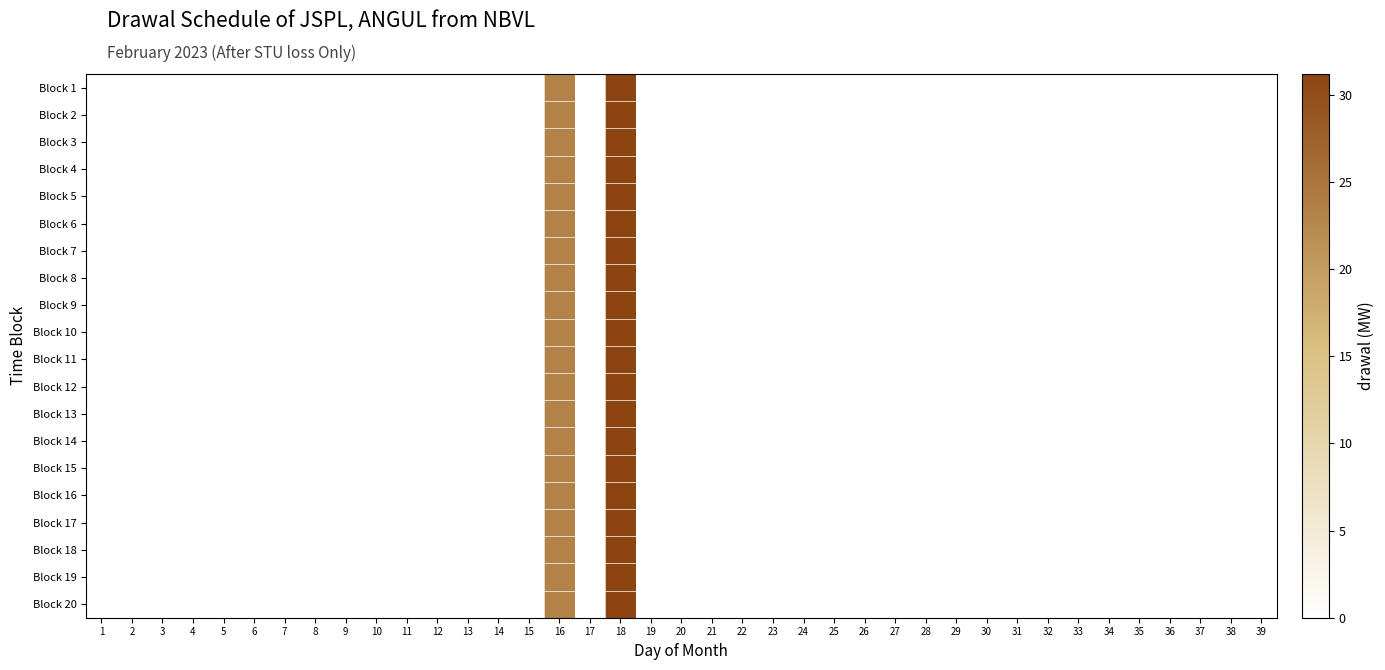

Reading left to right, extract all data points from this chart.

Block 1: 1=0.0	2=0.0	3=0.0	4=0.0	5=0.0	6=0.0	7=0.0	8=0.0	9=0.0	10=0.0	11=0.0	12=0.0	13=0.0	14=0.0	15=0.0	16=23.3	17=0.0	18=31.2	19=0.0	20=0.0	21=0.0	22=0.0	23=0.0	24=0.0	25=0.0	26=0.0	27=0.0	28=0.0	29=0.0	30=0.0	31=0.0	32=0.0	33=0.0	34=0.0	35=0.0	36=0.0	37=0.0	38=0.0	39=0.0
Block 2: 1=0.0	2=0.0	3=0.0	4=0.0	5=0.0	6=0.0	7=0.0	8=0.0	9=0.0	10=0.0	11=0.0	12=0.0	13=0.0	14=0.0	15=0.0	16=23.3	17=0.0	18=31.2	19=0.0	20=0.0	21=0.0	22=0.0	23=0.0	24=0.0	25=0.0	26=0.0	27=0.0	28=0.0	29=0.0	30=0.0	31=0.0	32=0.0	33=0.0	34=0.0	35=0.0	36=0.0	37=0.0	38=0.0	39=0.0
Block 3: 1=0.0	2=0.0	3=0.0	4=0.0	5=0.0	6=0.0	7=0.0	8=0.0	9=0.0	10=0.0	11=0.0	12=0.0	13=0.0	14=0.0	15=0.0	16=23.3	17=0.0	18=31.2	19=0.0	20=0.0	21=0.0	22=0.0	23=0.0	24=0.0	25=0.0	26=0.0	27=0.0	28=0.0	29=0.0	30=0.0	31=0.0	32=0.0	33=0.0	34=0.0	35=0.0	36=0.0	37=0.0	38=0.0	39=0.0
Block 4: 1=0.0	2=0.0	3=0.0	4=0.0	5=0.0	6=0.0	7=0.0	8=0.0	9=0.0	10=0.0	11=0.0	12=0.0	13=0.0	14=0.0	15=0.0	16=23.3	17=0.0	18=31.2	19=0.0	20=0.0	21=0.0	22=0.0	23=0.0	24=0.0	25=0.0	26=0.0	27=0.0	28=0.0	29=0.0	30=0.0	31=0.0	32=0.0	33=0.0	34=0.0	35=0.0	36=0.0	37=0.0	38=0.0	39=0.0
Block 5: 1=0.0	2=0.0	3=0.0	4=0.0	5=0.0	6=0.0	7=0.0	8=0.0	9=0.0	10=0.0	11=0.0	12=0.0	13=0.0	14=0.0	15=0.0	16=23.3	17=0.0	18=31.2	19=0.0	20=0.0	21=0.0	22=0.0	23=0.0	24=0.0	25=0.0	26=0.0	27=0.0	28=0.0	29=0.0	30=0.0	31=0.0	32=0.0	33=0.0	34=0.0	35=0.0	36=0.0	37=0.0	38=0.0	39=0.0
Block 6: 1=0.0	2=0.0	3=0.0	4=0.0	5=0.0	6=0.0	7=0.0	8=0.0	9=0.0	10=0.0	11=0.0	12=0.0	13=0.0	14=0.0	15=0.0	16=23.3	17=0.0	18=31.2	19=0.0	20=0.0	21=0.0	22=0.0	23=0.0	24=0.0	25=0.0	26=0.0	27=0.0	28=0.0	29=0.0	30=0.0	31=0.0	32=0.0	33=0.0	34=0.0	35=0.0	36=0.0	37=0.0	38=0.0	39=0.0
Block 7: 1=0.0	2=0.0	3=0.0	4=0.0	5=0.0	6=0.0	7=0.0	8=0.0	9=0.0	10=0.0	11=0.0	12=0.0	13=0.0	14=0.0	15=0.0	16=23.3	17=0.0	18=31.2	19=0.0	20=0.0	21=0.0	22=0.0	23=0.0	24=0.0	25=0.0	26=0.0	27=0.0	28=0.0	29=0.0	30=0.0	31=0.0	32=0.0	33=0.0	34=0.0	35=0.0	36=0.0	37=0.0	38=0.0	39=0.0
Block 8: 1=0.0	2=0.0	3=0.0	4=0.0	5=0.0	6=0.0	7=0.0	8=0.0	9=0.0	10=0.0	11=0.0	12=0.0	13=0.0	14=0.0	15=0.0	16=23.3	17=0.0	18=31.2	19=0.0	20=0.0	21=0.0	22=0.0	23=0.0	24=0.0	25=0.0	26=0.0	27=0.0	28=0.0	29=0.0	30=0.0	31=0.0	32=0.0	33=0.0	34=0.0	35=0.0	36=0.0	37=0.0	38=0.0	39=0.0
Block 9: 1=0.0	2=0.0	3=0.0	4=0.0	5=0.0	6=0.0	7=0.0	8=0.0	9=0.0	10=0.0	11=0.0	12=0.0	13=0.0	14=0.0	15=0.0	16=23.3	17=0.0	18=31.2	19=0.0	20=0.0	21=0.0	22=0.0	23=0.0	24=0.0	25=0.0	26=0.0	27=0.0	28=0.0	29=0.0	30=0.0	31=0.0	32=0.0	33=0.0	34=0.0	35=0.0	36=0.0	37=0.0	38=0.0	39=0.0
Block 10: 1=0.0	2=0.0	3=0.0	4=0.0	5=0.0	6=0.0	7=0.0	8=0.0	9=0.0	10=0.0	11=0.0	12=0.0	13=0.0	14=0.0	15=0.0	16=23.3	17=0.0	18=31.2	19=0.0	20=0.0	21=0.0	22=0.0	23=0.0	24=0.0	25=0.0	26=0.0	27=0.0	28=0.0	29=0.0	30=0.0	31=0.0	32=0.0	33=0.0	34=0.0	35=0.0	36=0.0	37=0.0	38=0.0	39=0.0
Block 11: 1=0.0	2=0.0	3=0.0	4=0.0	5=0.0	6=0.0	7=0.0	8=0.0	9=0.0	10=0.0	11=0.0	12=0.0	13=0.0	14=0.0	15=0.0	16=23.3	17=0.0	18=31.2	19=0.0	20=0.0	21=0.0	22=0.0	23=0.0	24=0.0	25=0.0	26=0.0	27=0.0	28=0.0	29=0.0	30=0.0	31=0.0	32=0.0	33=0.0	34=0.0	35=0.0	36=0.0	37=0.0	38=0.0	39=0.0
Block 12: 1=0.0	2=0.0	3=0.0	4=0.0	5=0.0	6=0.0	7=0.0	8=0.0	9=0.0	10=0.0	11=0.0	12=0.0	13=0.0	14=0.0	15=0.0	16=23.3	17=0.0	18=31.2	19=0.0	20=0.0	21=0.0	22=0.0	23=0.0	24=0.0	25=0.0	26=0.0	27=0.0	28=0.0	29=0.0	30=0.0	31=0.0	32=0.0	33=0.0	34=0.0	35=0.0	36=0.0	37=0.0	38=0.0	39=0.0
Block 13: 1=0.0	2=0.0	3=0.0	4=0.0	5=0.0	6=0.0	7=0.0	8=0.0	9=0.0	10=0.0	11=0.0	12=0.0	13=0.0	14=0.0	15=0.0	16=23.3	17=0.0	18=31.2	19=0.0	20=0.0	21=0.0	22=0.0	23=0.0	24=0.0	25=0.0	26=0.0	27=0.0	28=0.0	29=0.0	30=0.0	31=0.0	32=0.0	33=0.0	34=0.0	35=0.0	36=0.0	37=0.0	38=0.0	39=0.0
Block 14: 1=0.0	2=0.0	3=0.0	4=0.0	5=0.0	6=0.0	7=0.0	8=0.0	9=0.0	10=0.0	11=0.0	12=0.0	13=0.0	14=0.0	15=0.0	16=23.3	17=0.0	18=31.2	19=0.0	20=0.0	21=0.0	22=0.0	23=0.0	24=0.0	25=0.0	26=0.0	27=0.0	28=0.0	29=0.0	30=0.0	31=0.0	32=0.0	33=0.0	34=0.0	35=0.0	36=0.0	37=0.0	38=0.0	39=0.0
Block 15: 1=0.0	2=0.0	3=0.0	4=0.0	5=0.0	6=0.0	7=0.0	8=0.0	9=0.0	10=0.0	11=0.0	12=0.0	13=0.0	14=0.0	15=0.0	16=23.3	17=0.0	18=31.2	19=0.0	20=0.0	21=0.0	22=0.0	23=0.0	24=0.0	25=0.0	26=0.0	27=0.0	28=0.0	29=0.0	30=0.0	31=0.0	32=0.0	33=0.0	34=0.0	35=0.0	36=0.0	37=0.0	38=0.0	39=0.0
Block 16: 1=0.0	2=0.0	3=0.0	4=0.0	5=0.0	6=0.0	7=0.0	8=0.0	9=0.0	10=0.0	11=0.0	12=0.0	13=0.0	14=0.0	15=0.0	16=23.3	17=0.0	18=31.2	19=0.0	20=0.0	21=0.0	22=0.0	23=0.0	24=0.0	25=0.0	26=0.0	27=0.0	28=0.0	29=0.0	30=0.0	31=0.0	32=0.0	33=0.0	34=0.0	35=0.0	36=0.0	37=0.0	38=0.0	39=0.0
Block 17: 1=0.0	2=0.0	3=0.0	4=0.0	5=0.0	6=0.0	7=0.0	8=0.0	9=0.0	10=0.0	11=0.0	12=0.0	13=0.0	14=0.0	15=0.0	16=23.3	17=0.0	18=31.2	19=0.0	20=0.0	21=0.0	22=0.0	23=0.0	24=0.0	25=0.0	26=0.0	27=0.0	28=0.0	29=0.0	30=0.0	31=0.0	32=0.0	33=0.0	34=0.0	35=0.0	36=0.0	37=0.0	38=0.0	39=0.0
Block 18: 1=0.0	2=0.0	3=0.0	4=0.0	5=0.0	6=0.0	7=0.0	8=0.0	9=0.0	10=0.0	11=0.0	12=0.0	13=0.0	14=0.0	15=0.0	16=23.3	17=0.0	18=31.2	19=0.0	20=0.0	21=0.0	22=0.0	23=0.0	24=0.0	25=0.0	26=0.0	27=0.0	28=0.0	29=0.0	30=0.0	31=0.0	32=0.0	33=0.0	34=0.0	35=0.0	36=0.0	37=0.0	38=0.0	39=0.0
Block 19: 1=0.0	2=0.0	3=0.0	4=0.0	5=0.0	6=0.0	7=0.0	8=0.0	9=0.0	10=0.0	11=0.0	12=0.0	13=0.0	14=0.0	15=0.0	16=23.3	17=0.0	18=31.2	19=0.0	20=0.0	21=0.0	22=0.0	23=0.0	24=0.0	25=0.0	26=0.0	27=0.0	28=0.0	29=0.0	30=0.0	31=0.0	32=0.0	33=0.0	34=0.0	35=0.0	36=0.0	37=0.0	38=0.0	39=0.0
Block 20: 1=0.0	2=0.0	3=0.0	4=0.0	5=0.0	6=0.0	7=0.0	8=0.0	9=0.0	10=0.0	11=0.0	12=0.0	13=0.0	14=0.0	15=0.0	16=23.3	17=0.0	18=31.2	19=0.0	20=0.0	21=0.0	22=0.0	23=0.0	24=0.0	25=0.0	26=0.0	27=0.0	28=0.0	29=0.0	30=0.0	31=0.0	32=0.0	33=0.0	34=0.0	35=0.0	36=0.0	37=0.0	38=0.0	39=0.0